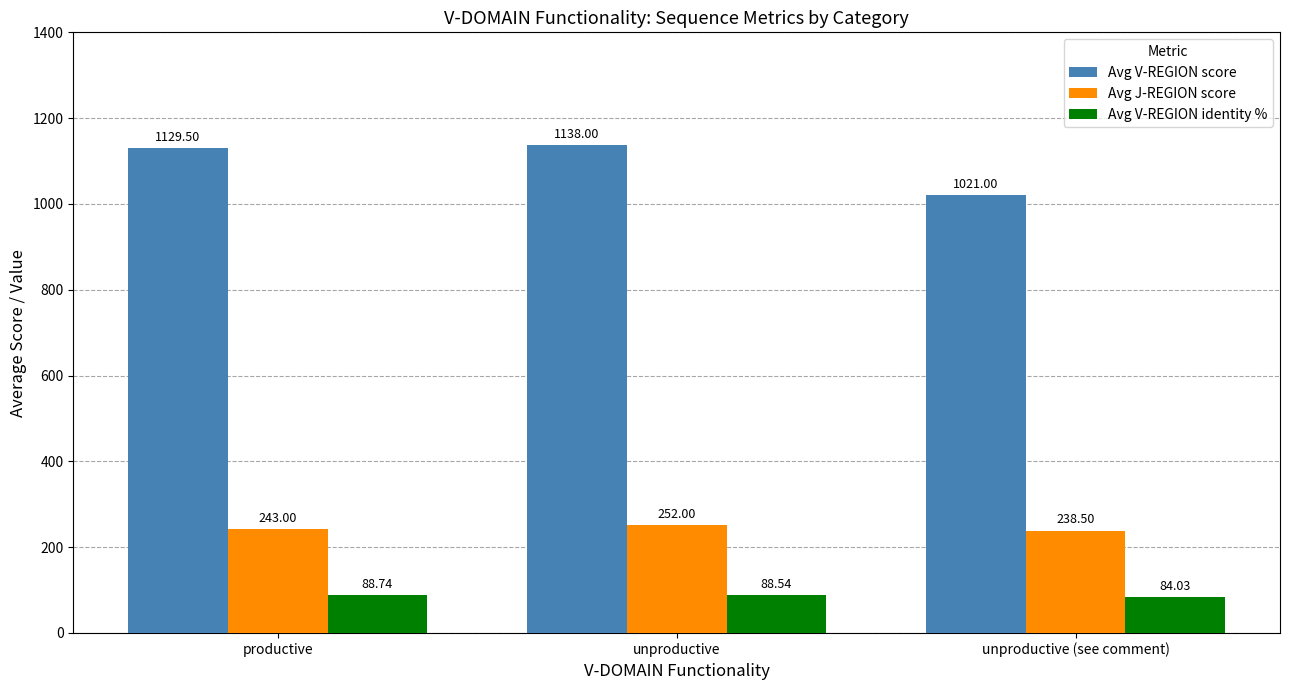

What is the value of the Avg V-REGION identity % bar at the 1st from the left?

88.7